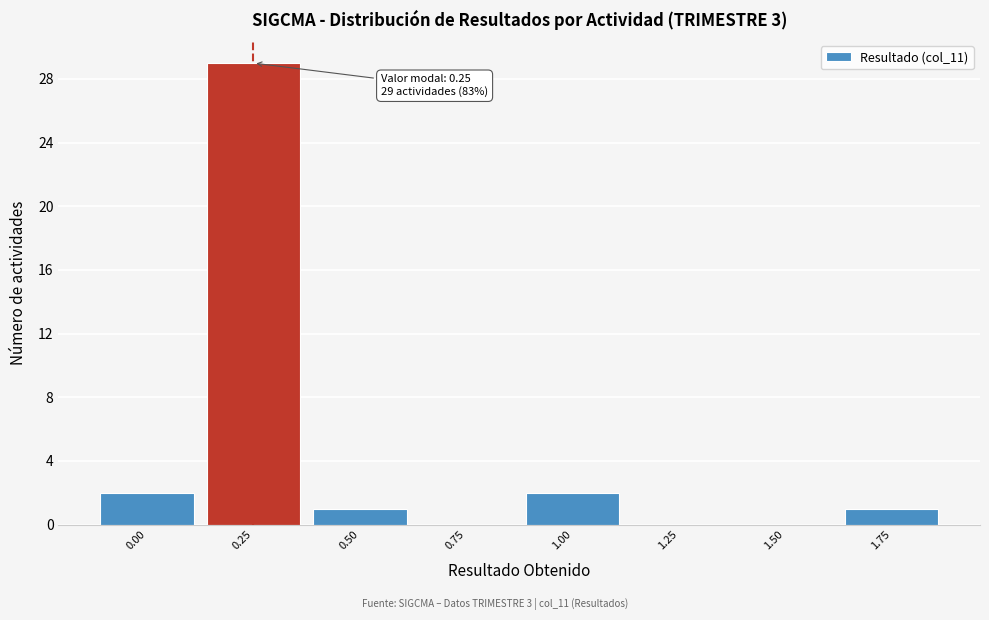

Reading left to right, transcribe all the data shown in this chart.

0.00=2	0.25=29	0.50=1	0.75=0	1.00=2	1.25=0	1.50=0	1.75=1